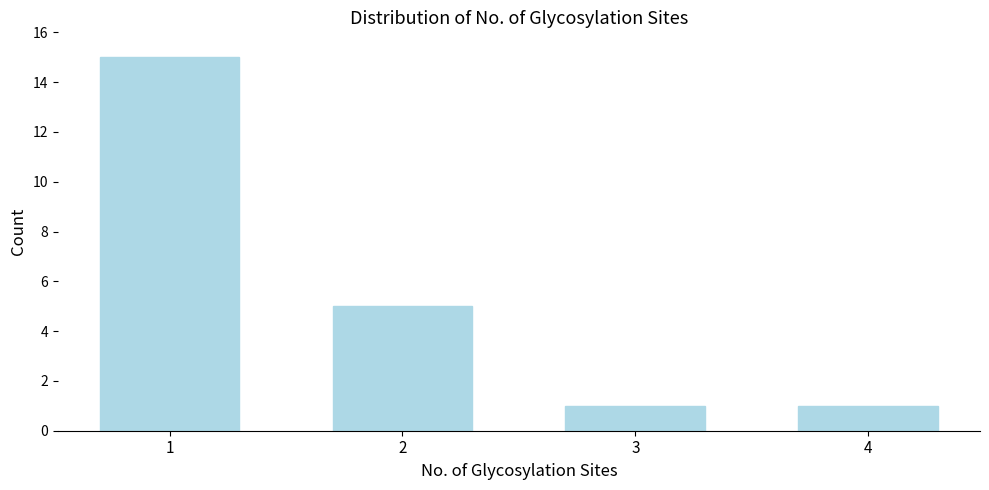

Reading right to left, transcribe all the data shown in this chart.

4=1	3=1	2=5	1=15